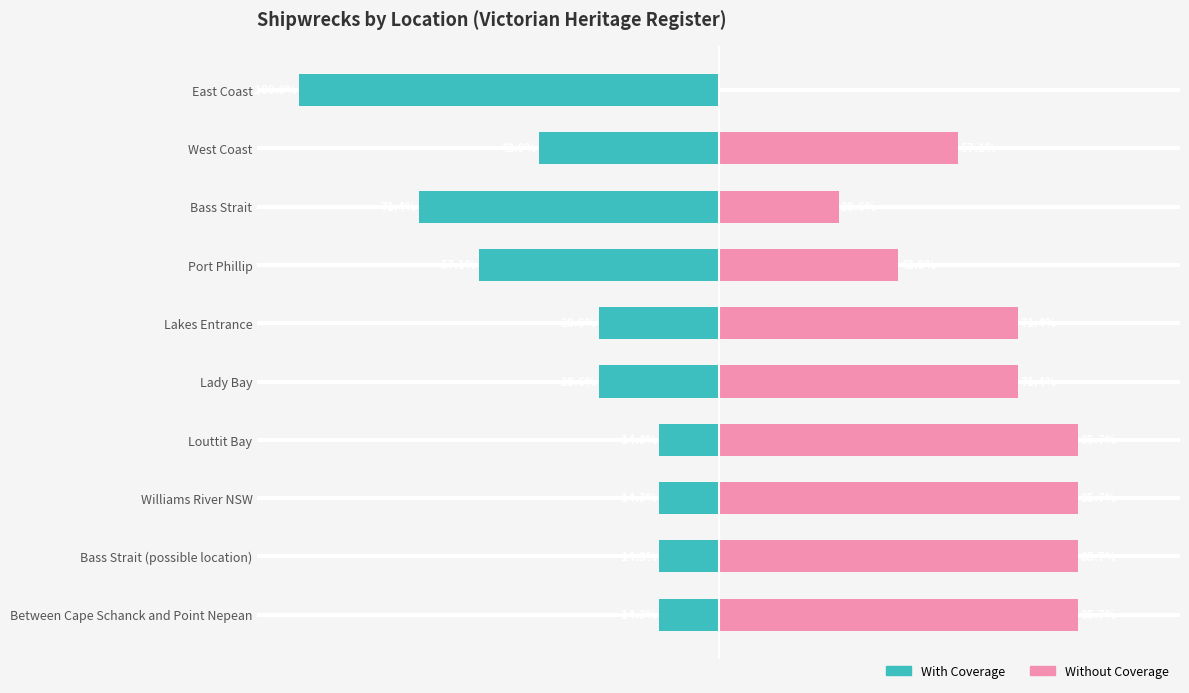

Which series has the largest total across all categories?

Without Coverage